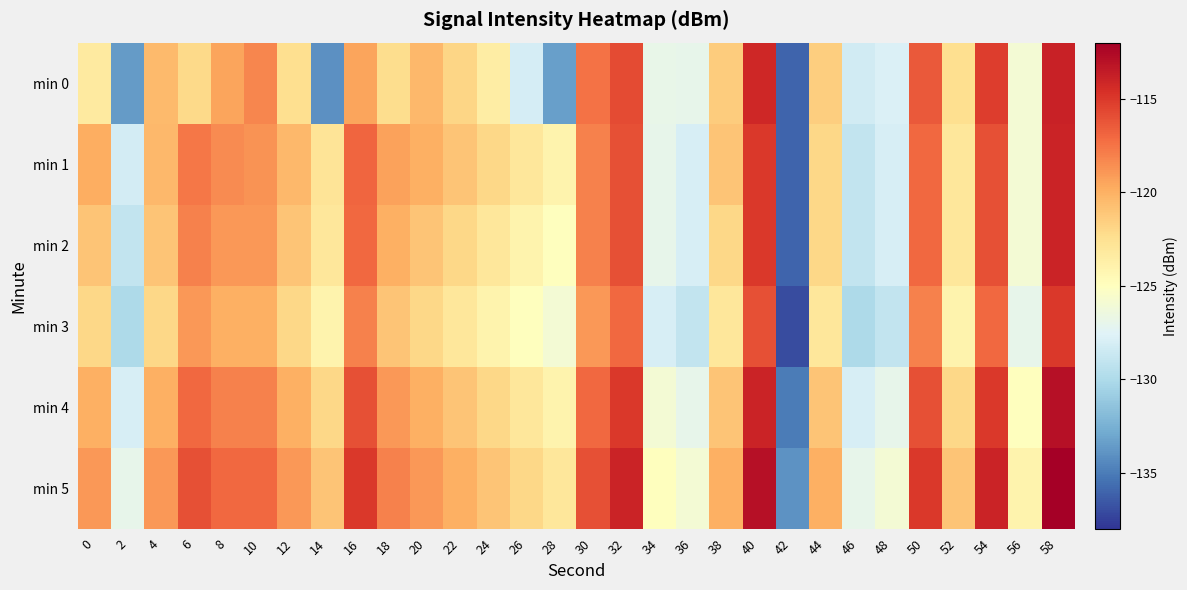

Reading left to right, list all the values displayed in this chart.

min 0: 0=-123.3	2=-133.6	4=-120.5	6=-122.1	8=-119.5	10=-118.3	12=-122.4	14=-134.1	16=-119.5	18=-122.3	20=-120.4	22=-121.9	24=-123.5	26=-128.1	28=-133.4	30=-117.5	32=-115.8	34=-126.8	36=-127.0	38=-121.4	40=-114.2	42=-136.0	44=-121.5	46=-128.3	48=-127.7	50=-116.4	52=-122.4	54=-115.2	56=-125.9	58=-113.9
min 1: 0=-119.9	2=-128.2	4=-120.4	6=-117.7	8=-118.5	10=-118.8	12=-120.4	14=-122.9	16=-116.9	18=-119.4	20=-120.0	22=-121.0	24=-122.0	26=-123.0	28=-124.0	30=-118.0	32=-116.0	34=-127.0	36=-128.0	38=-121.0	40=-115.0	42=-136.0	44=-122.0	46=-129.0	48=-128.0	50=-117.0	52=-123.0	54=-116.0	56=-126.0	58=-114.0
min 2: 0=-121.0	2=-129.0	4=-121.0	6=-118.0	8=-119.0	10=-119.0	12=-121.0	14=-123.0	16=-117.0	18=-120.0	20=-121.0	22=-122.0	24=-123.0	26=-124.0	28=-125.0	30=-118.0	32=-116.0	34=-127.0	36=-128.0	38=-122.0	40=-115.0	42=-136.0	44=-122.0	46=-129.0	48=-128.0	50=-117.0	52=-123.0	54=-116.0	56=-126.0	58=-114.0
min 3: 0=-122.0	2=-130.0	4=-122.0	6=-119.0	8=-120.0	10=-120.0	12=-122.0	14=-124.0	16=-118.0	18=-121.0	20=-122.0	22=-123.0	24=-124.0	26=-125.0	28=-126.0	30=-119.0	32=-117.0	34=-128.0	36=-129.0	38=-123.0	40=-116.0	42=-137.0	44=-123.0	46=-130.0	48=-129.0	50=-118.0	52=-124.0	54=-117.0	56=-127.0	58=-115.0
min 4: 0=-120.0	2=-128.0	4=-120.0	6=-117.0	8=-118.0	10=-118.0	12=-120.0	14=-122.0	16=-116.0	18=-119.0	20=-120.0	22=-121.0	24=-122.0	26=-123.0	28=-124.0	30=-117.0	32=-115.0	34=-126.0	36=-127.0	38=-121.0	40=-114.0	42=-135.0	44=-121.0	46=-128.0	48=-127.0	50=-116.0	52=-122.0	54=-115.0	56=-125.0	58=-113.0
min 5: 0=-119.0	2=-127.0	4=-119.0	6=-116.0	8=-117.0	10=-117.0	12=-119.0	14=-121.0	16=-115.0	18=-118.0	20=-119.0	22=-120.0	24=-121.0	26=-122.0	28=-123.0	30=-116.0	32=-114.0	34=-125.0	36=-126.0	38=-120.0	40=-113.0	42=-134.0	44=-120.0	46=-127.0	48=-126.0	50=-115.0	52=-121.0	54=-114.0	56=-124.0	58=-112.0